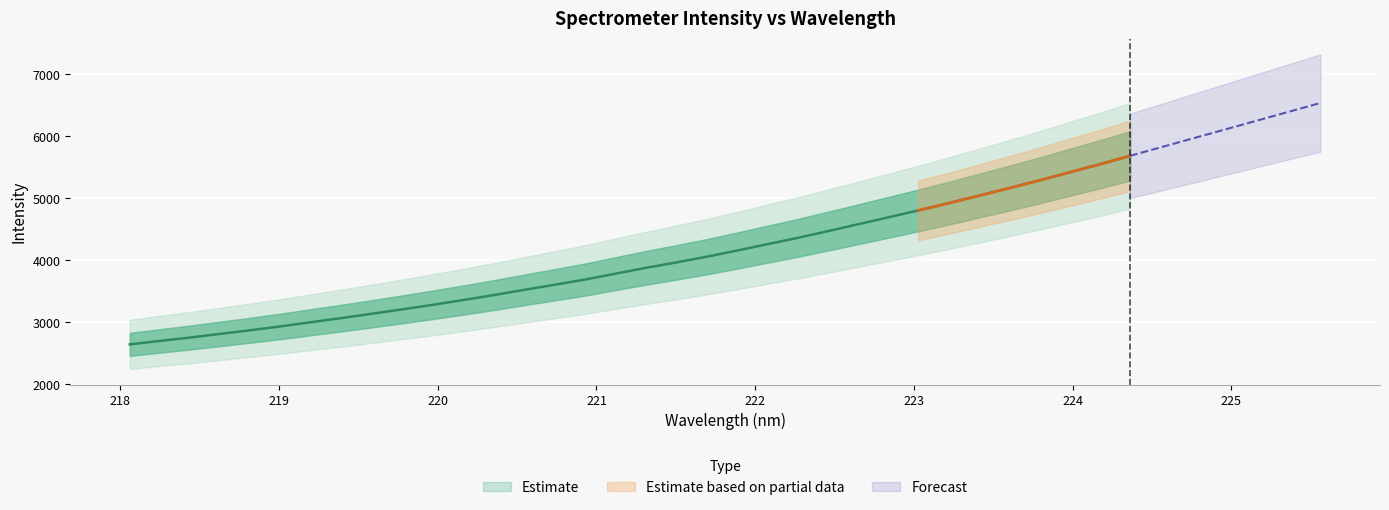

What is the value of the 22nd point from the left?

4258.8